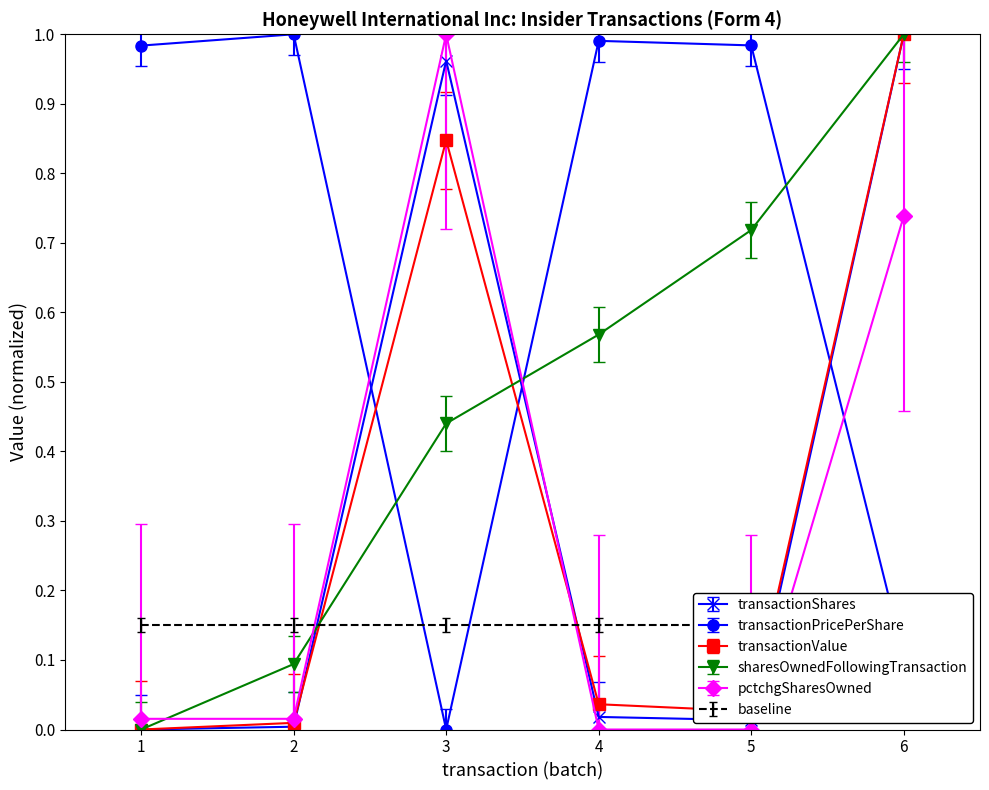

True or false: sharesOwnedFollowingTransaction and pctchgSharesOwned intersect in this chart.

True